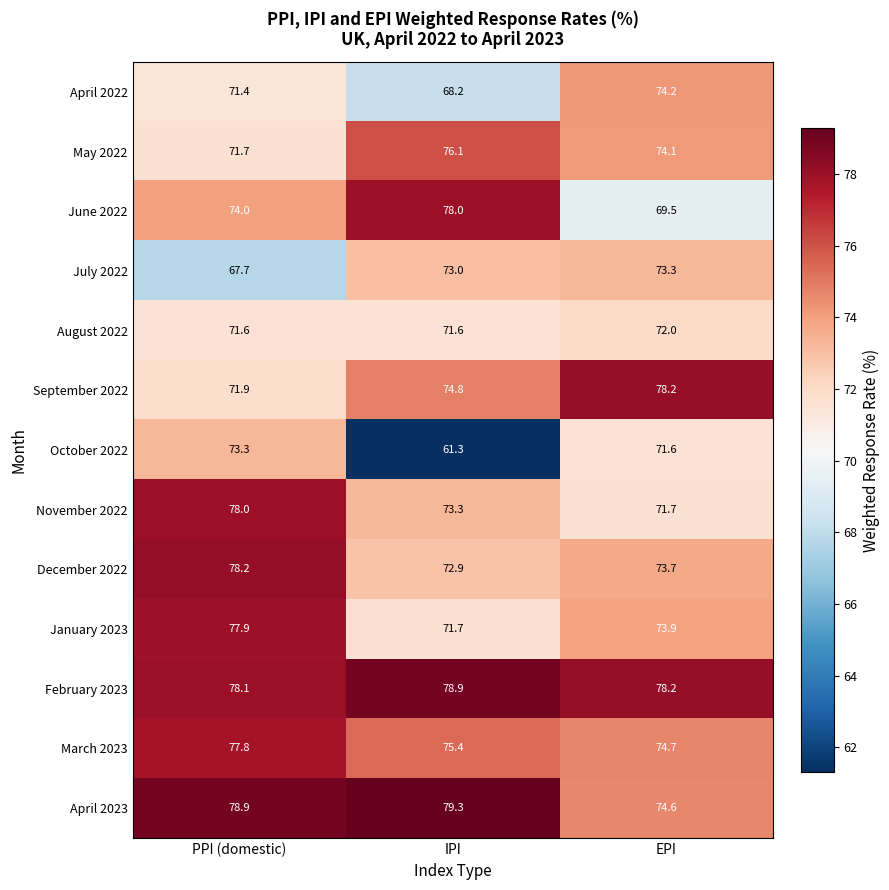

Between PPI (domestic) and IPI, which series saw the biggest shift?

October 2022